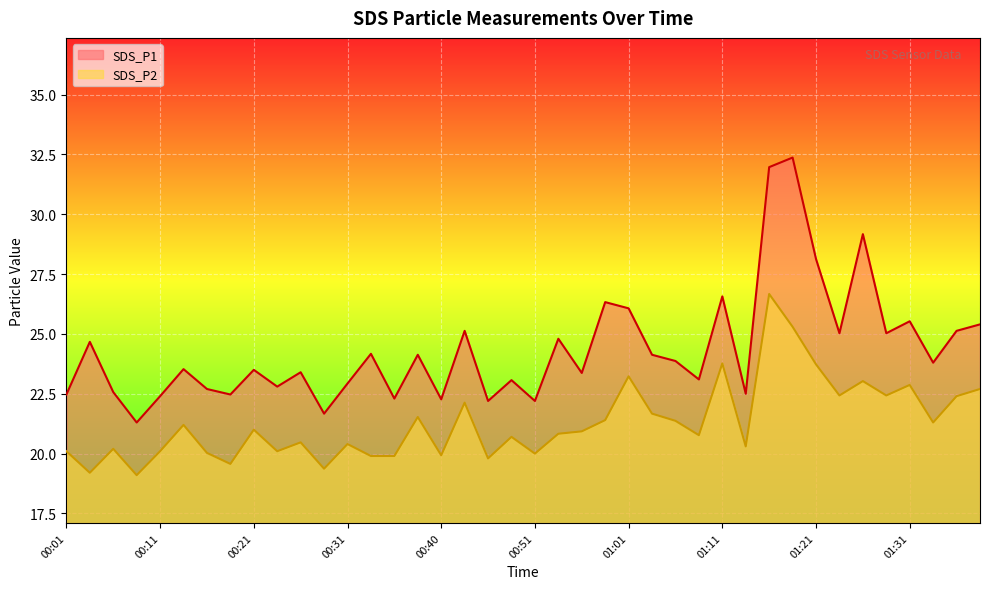

At which category is the sum across all series the highest?

01:16